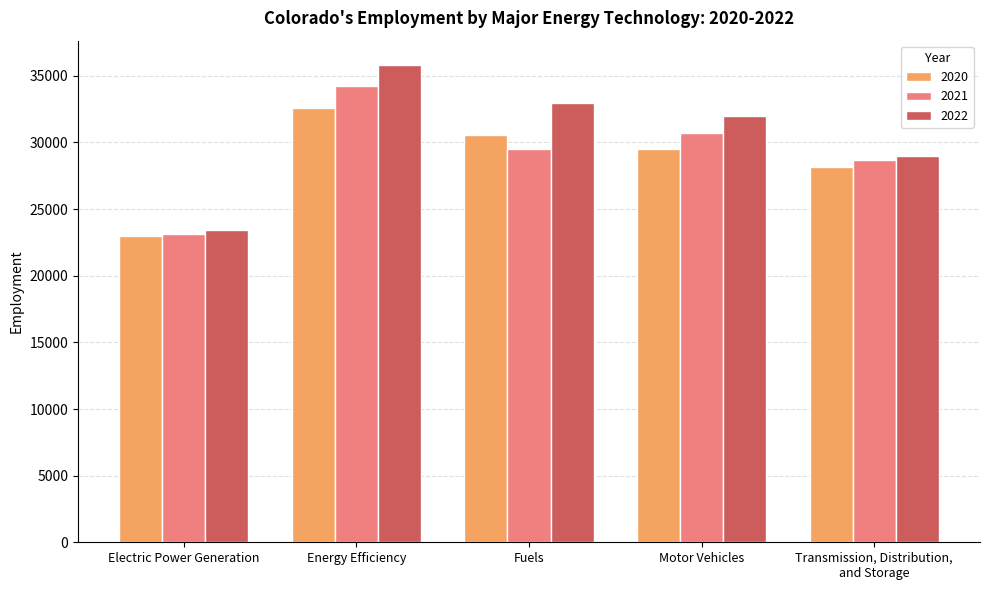

What is the spread (max minus min) of values at Energy Efficiency?

3252